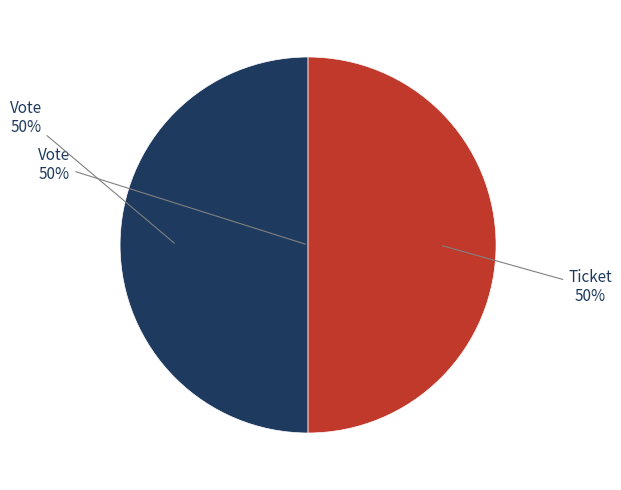

To the nearest percent, what is the average slice percentage?

50%